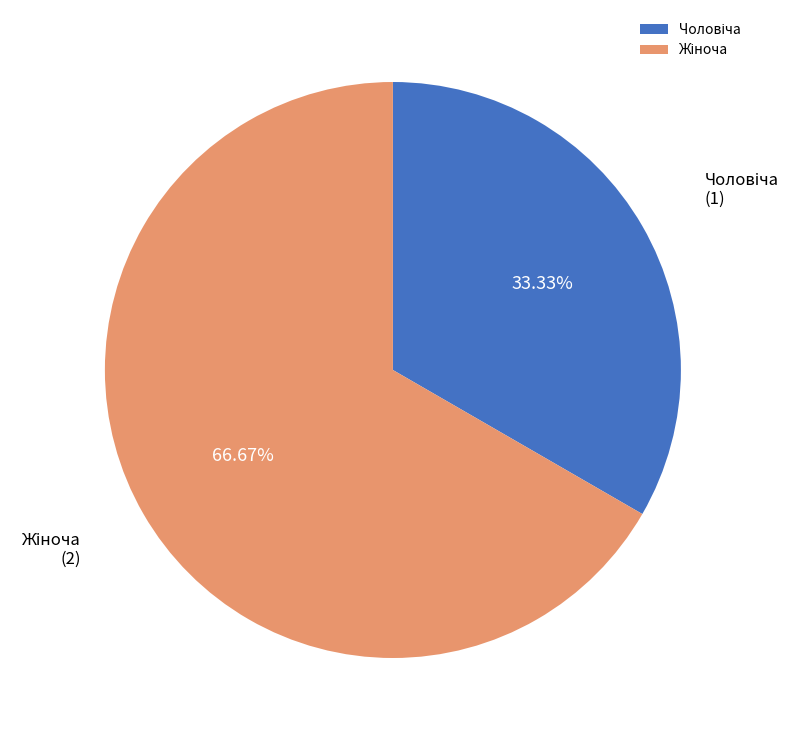

Is there any slice that represents more than half of the pie?

Yes